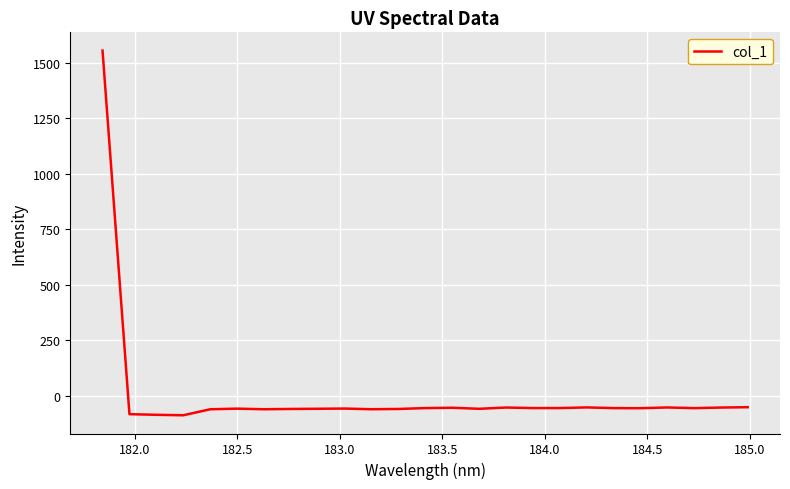

What is the difference between the maximum and minimum values?

1644.3